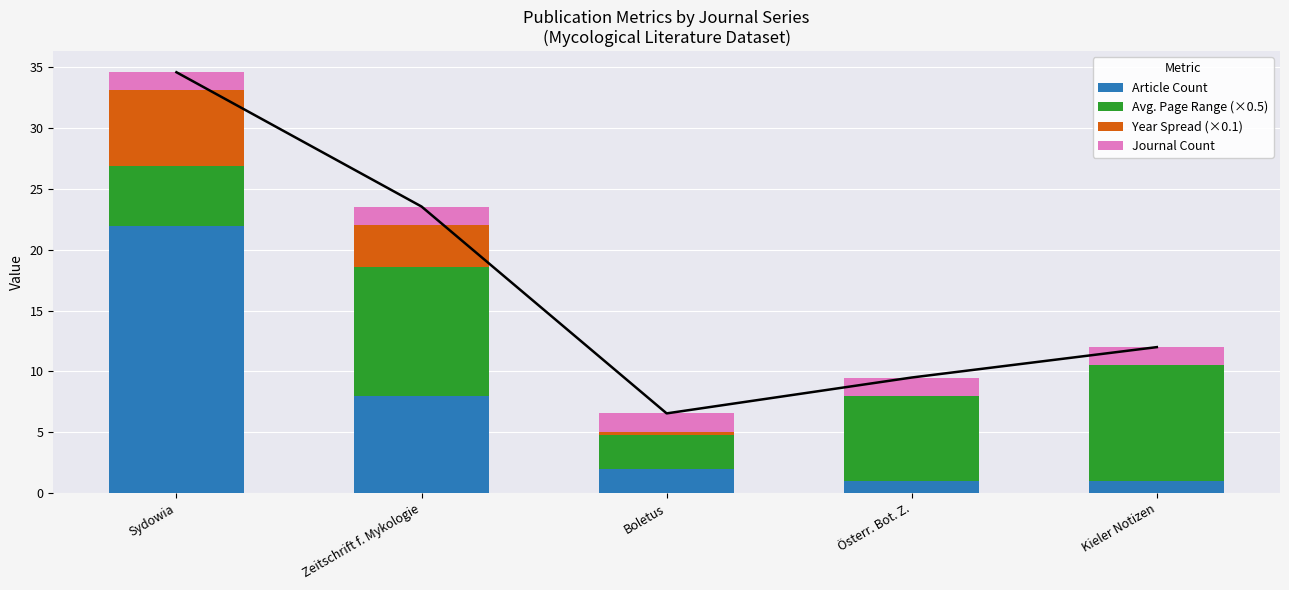

The value of Avg. Page Range (×0.5) at Österr. Bot. Z. is 7.0. True or false?

True